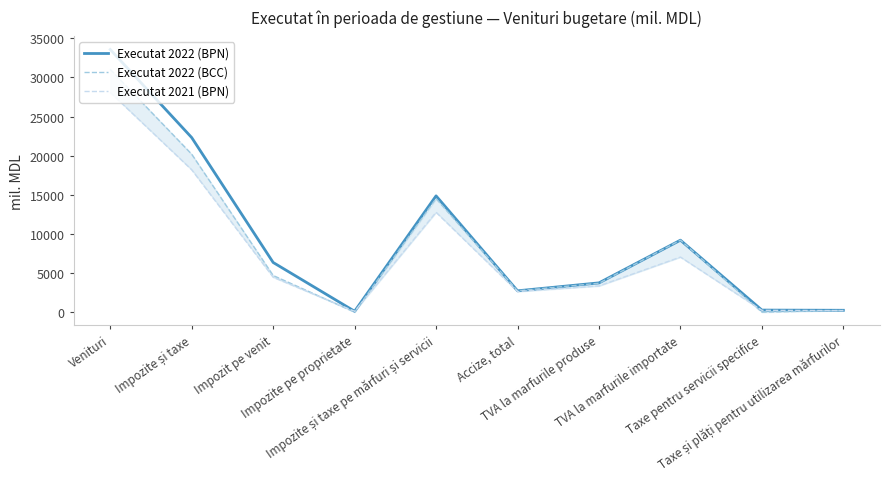

True or false: Executat 2022 (BPN) and Executat 2021 (BPN) intersect in this chart.

False